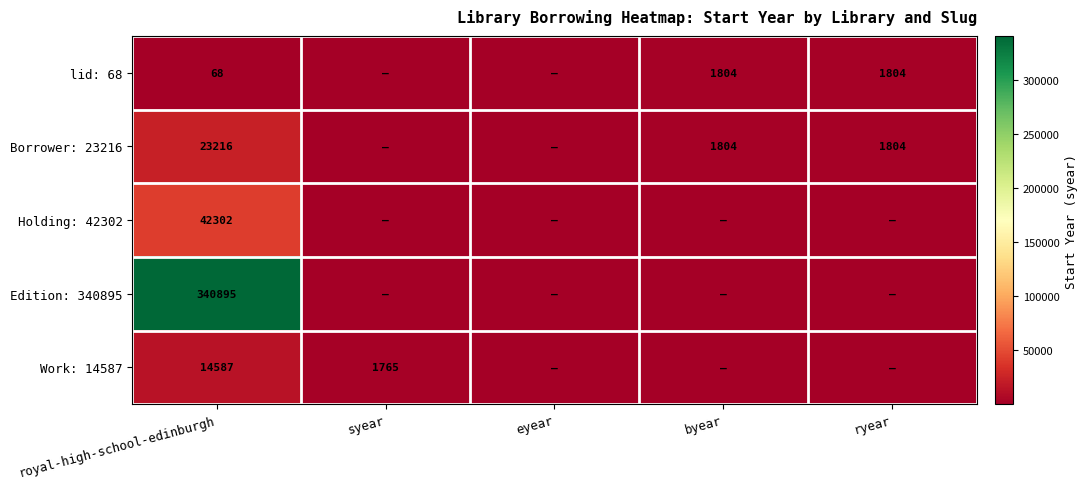

What is the sum of the Borrower: 23216 values at ryear and byear?

3608